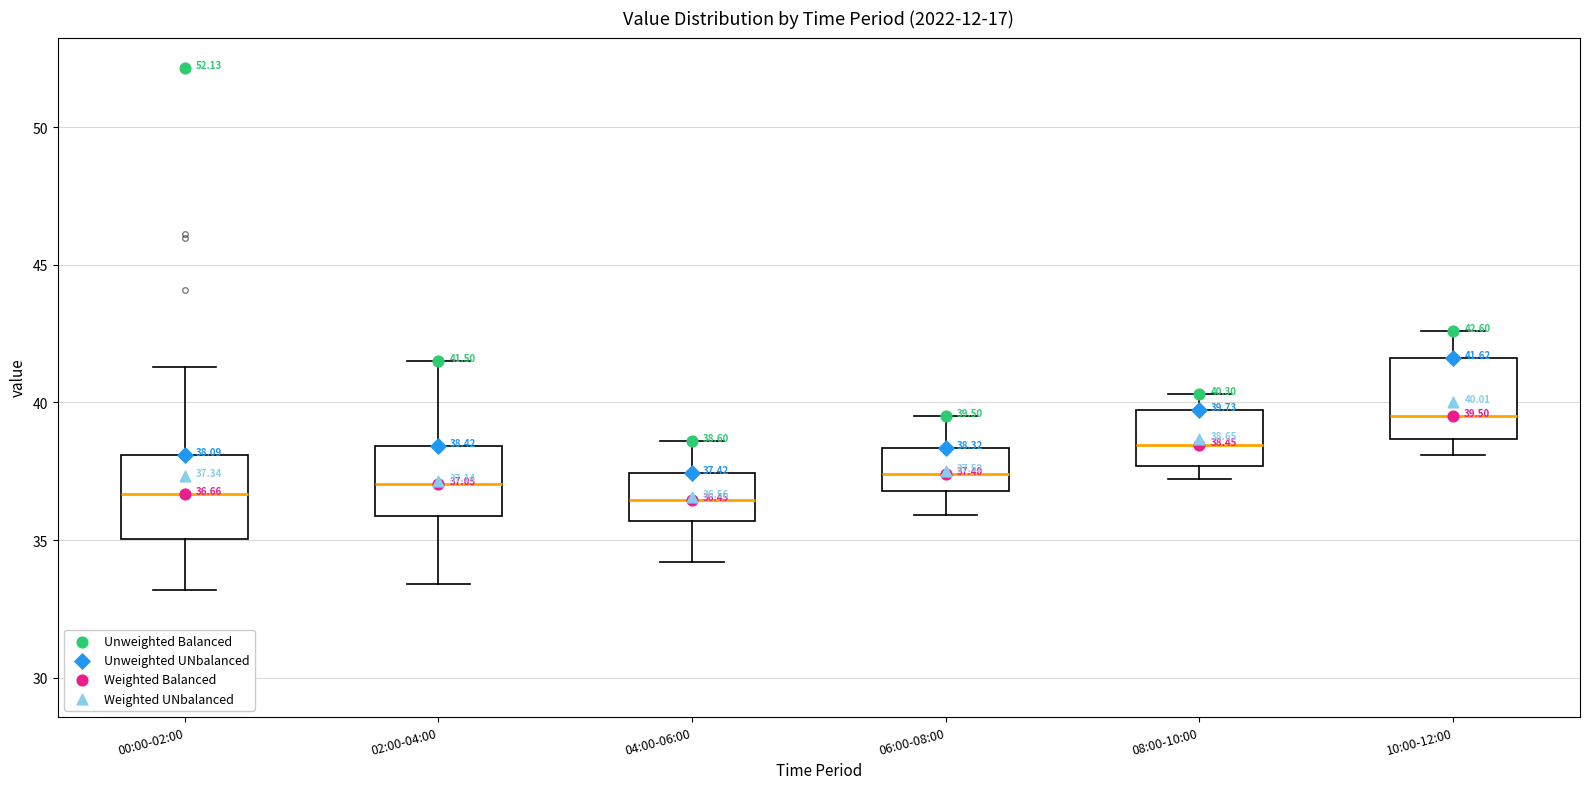

Which box has the highest median line?

10:00-12:00